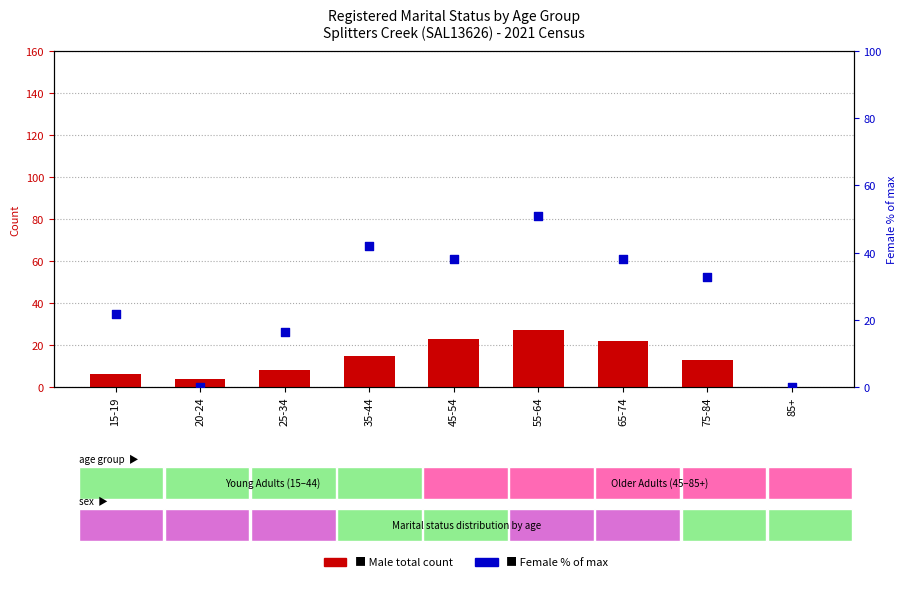

Which series has the largest Y range (max minus min)?

Female % of max